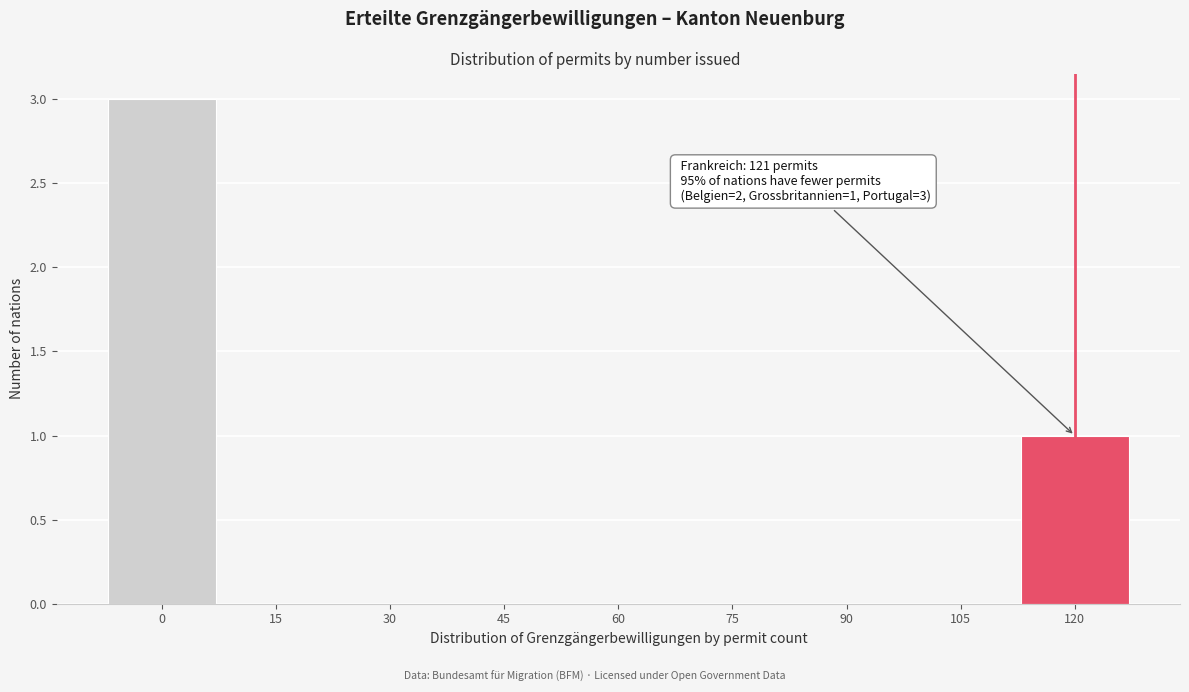

Reading left to right, what are all the values shown in this chart?

0=3	15=0	30=0	45=0	60=0	75=0	90=0	105=0	120=1